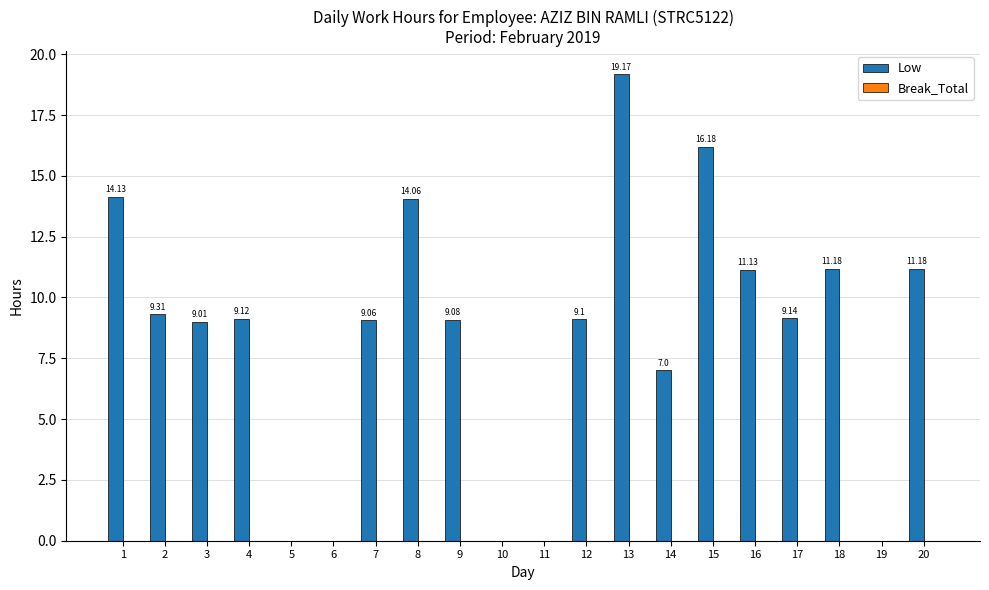

Between 20 and 9, which is larger?

20